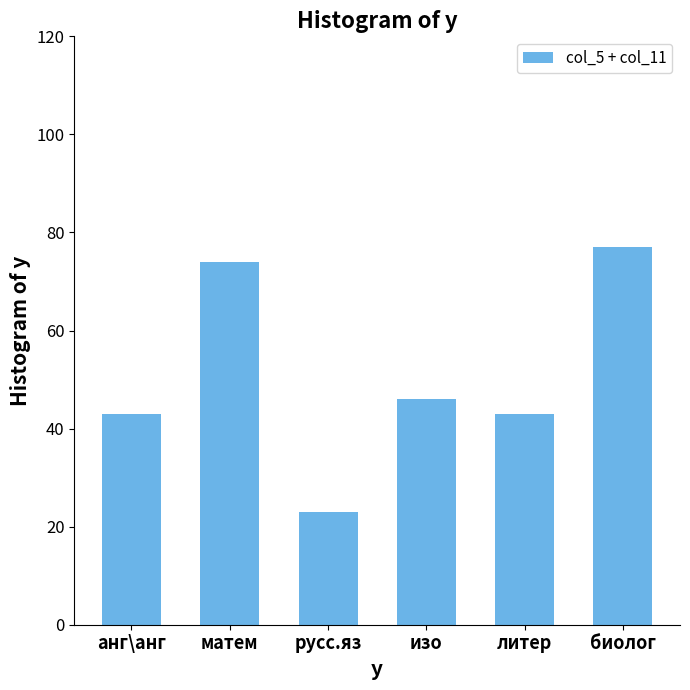

What is the change in value from матем to литер?

-31